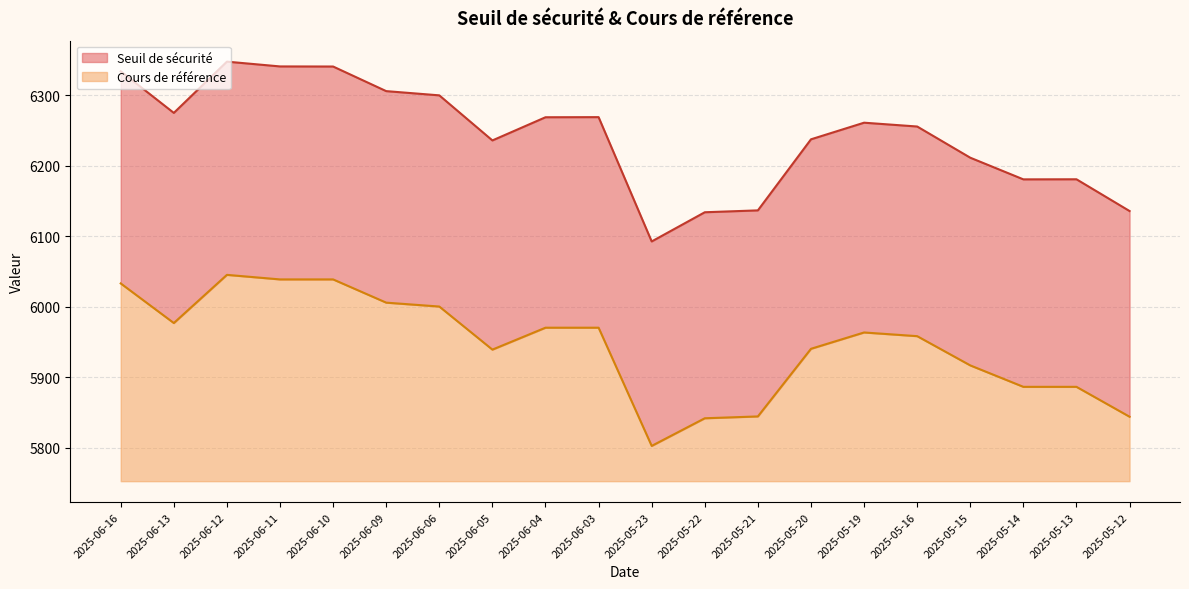

What is the spread (max minus min) of values at 2025-06-03?

298.4